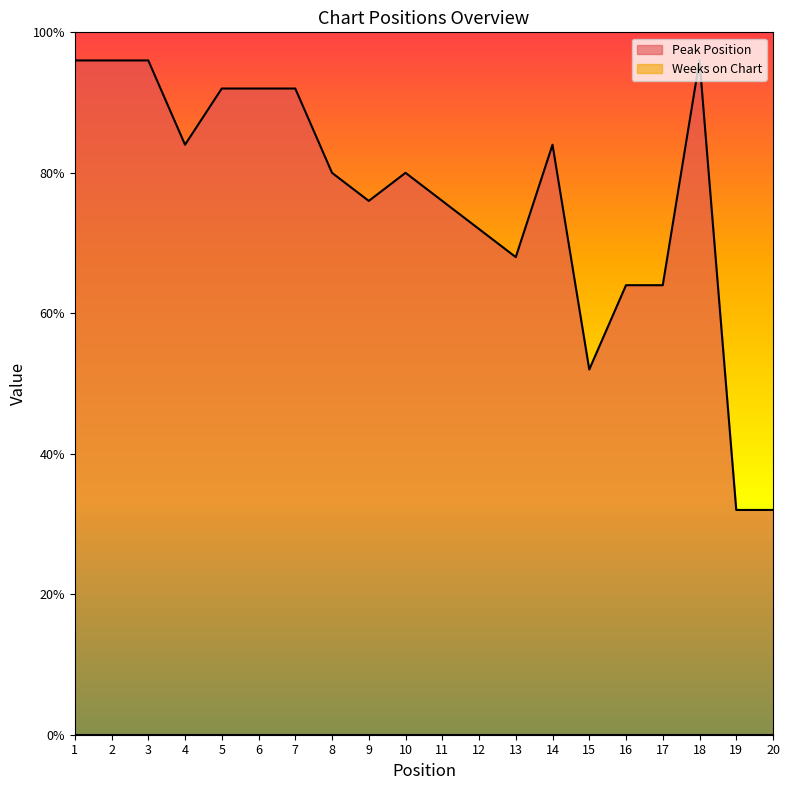

Rank the categories by value from lowest to highest.

19, 20, 15, 16, 17, 13, 12, 9, 11, 8, 10, 4, 14, 5, 6, 7, 1, 2, 3, 18